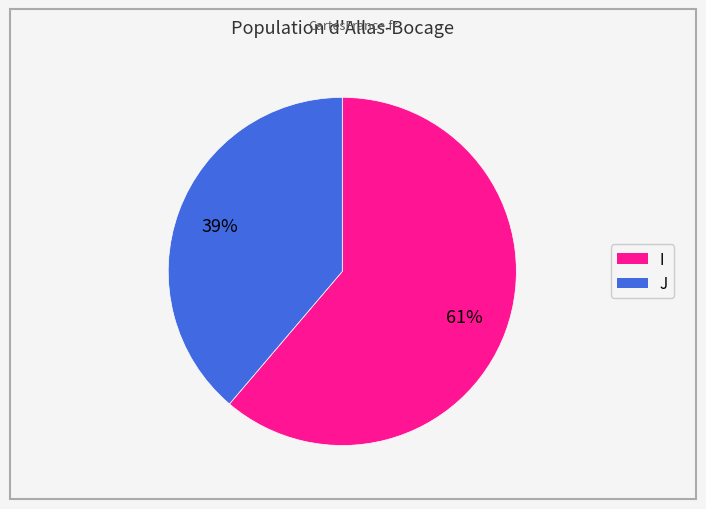

Which slice represents more than half of the pie?

I